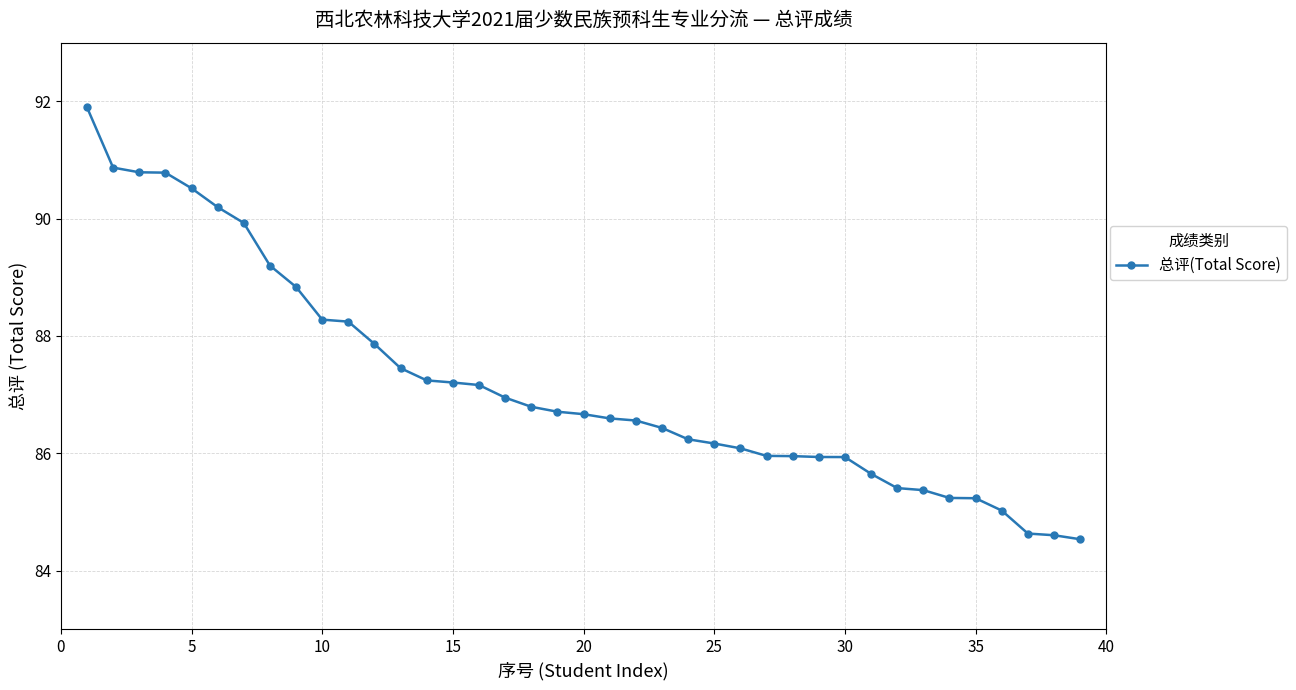

How many data points are less than 86?

13